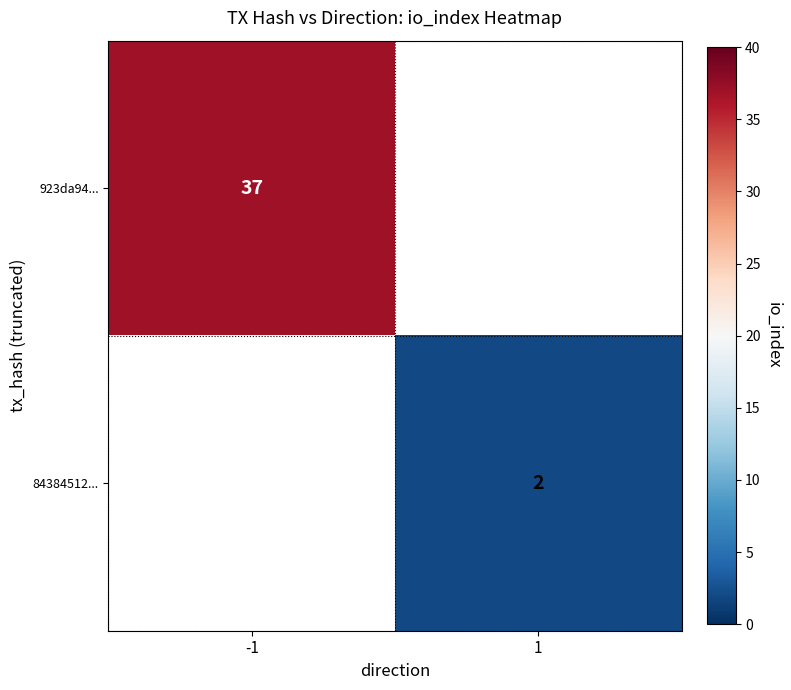

Is it true that 923da94... equals 37 at -1?

True